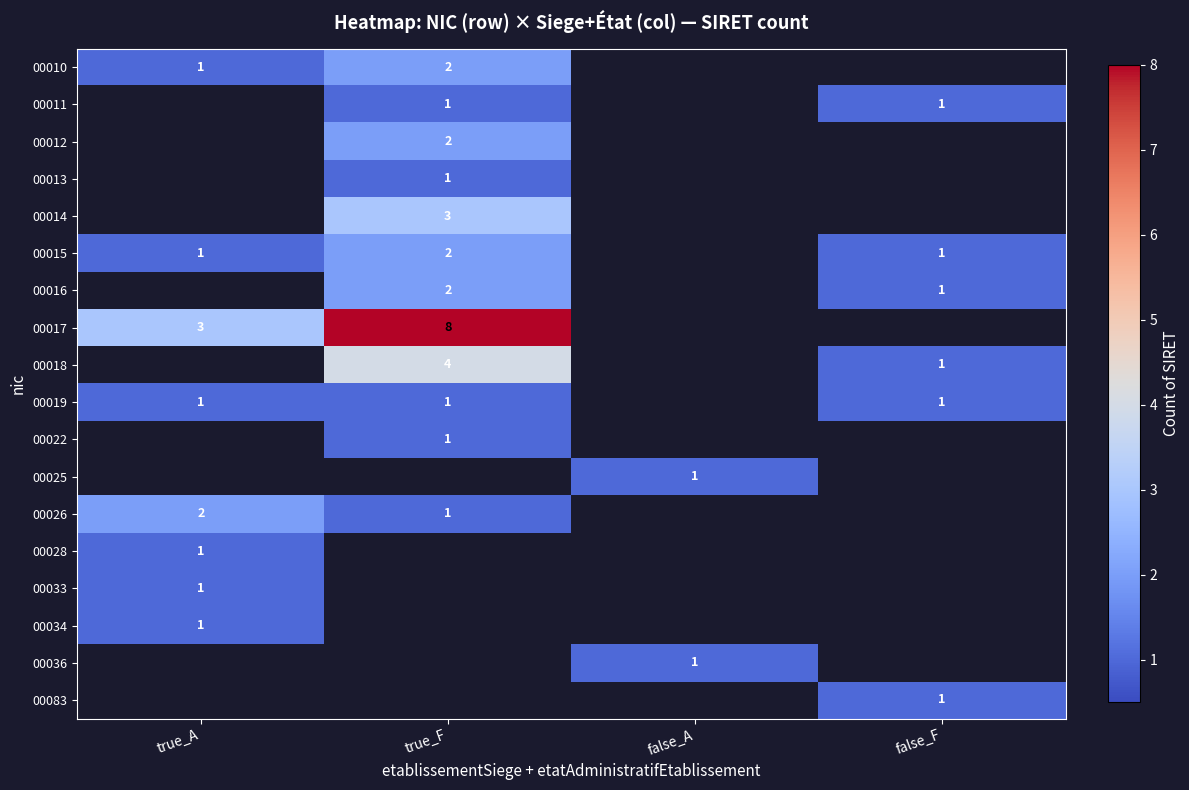

List the series in order of their peak value, lowest first.

00011, 00013, 00019, 00022, 00025, 00028, 00033, 00034, 00036, 00083, 00010, 00012, 00015, 00016, 00026, 00014, 00018, 00017